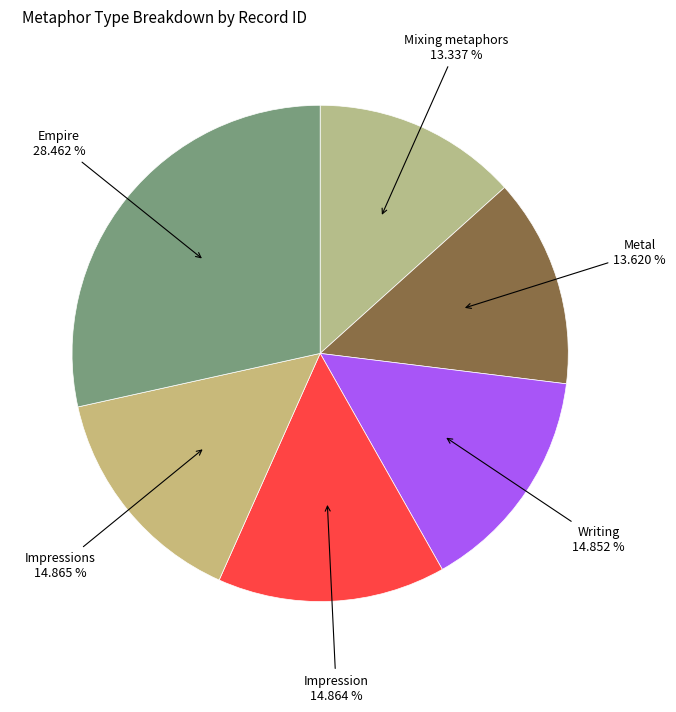

Which slice is the smallest?

Mixing metaphors